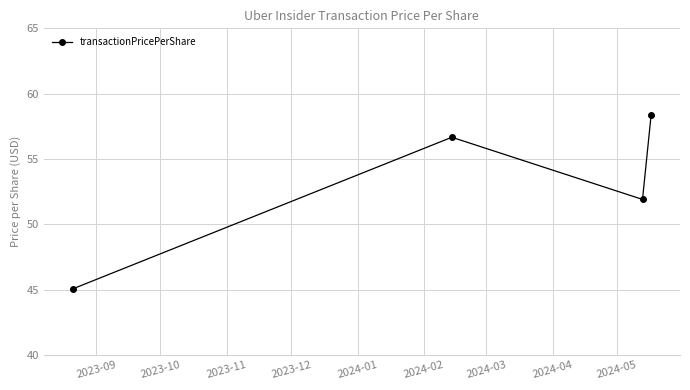

Reading left to right, extract all data points from this chart.

45.0	56.7	51.9	58.3